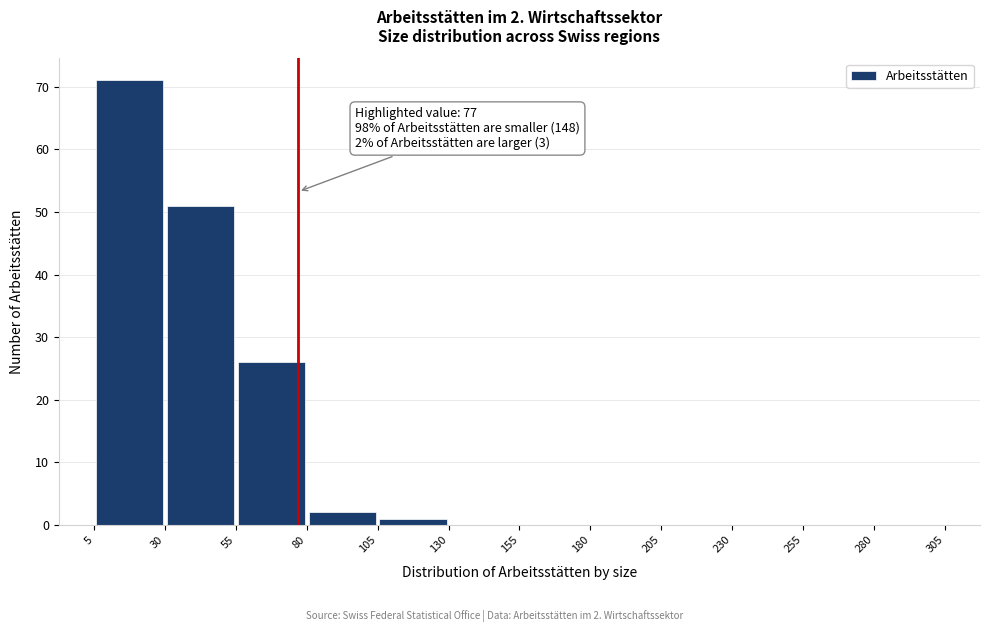

Over which range of the x-axis is the bar tallest?

5 to 30